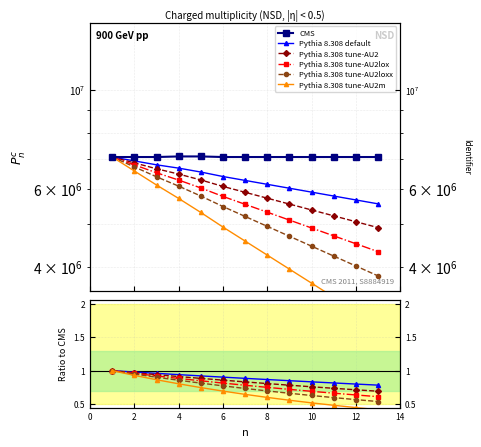

What is the value of the Pythia 8.308 tune-AU2m point at the 6th from the left?

0.7